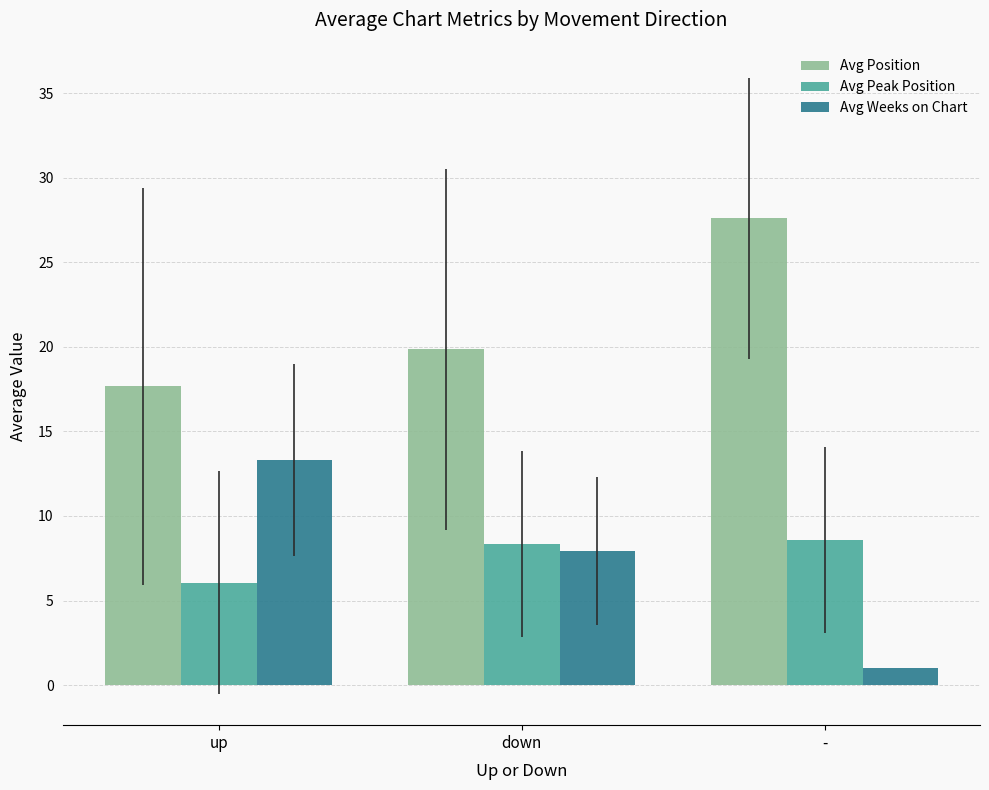

Which series has the largest total across all categories?

Avg Position